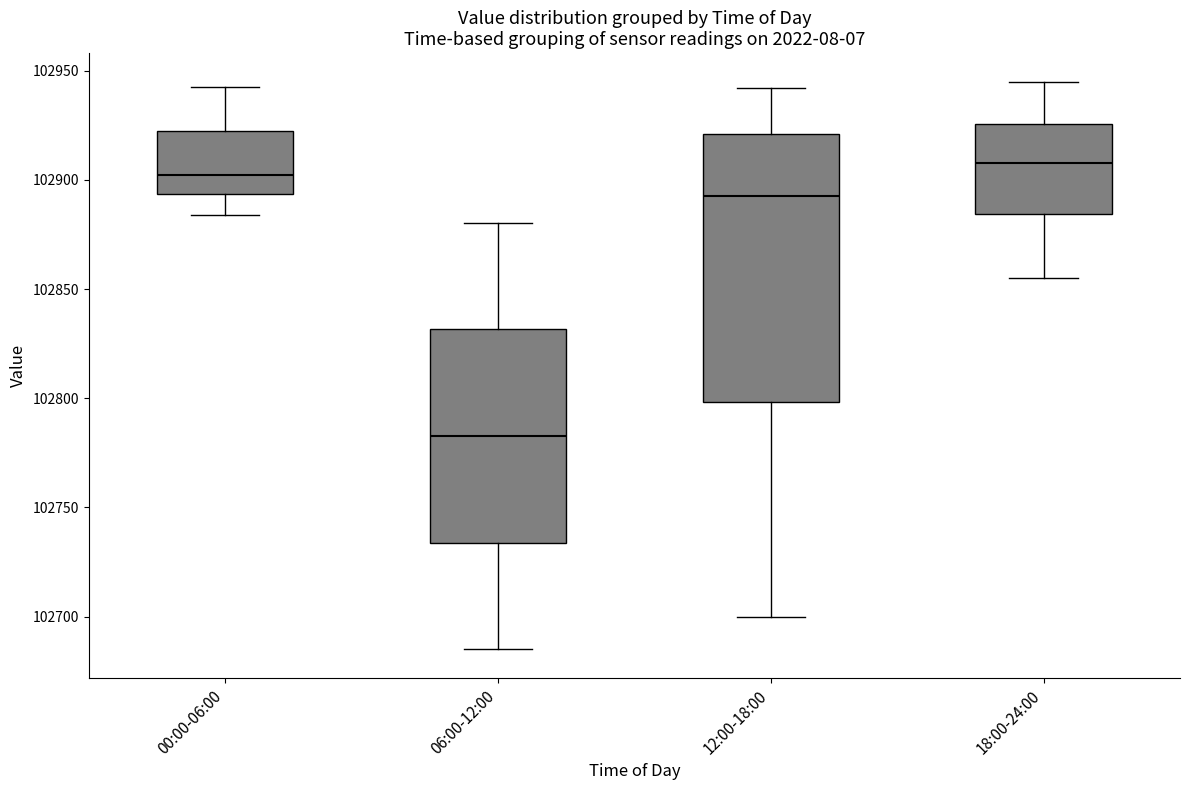

Where does the median line of the box for 06:00-12:00 sit on the y-axis? The values are not printed on the chart, so give them approximately, as read against the axis.

102785